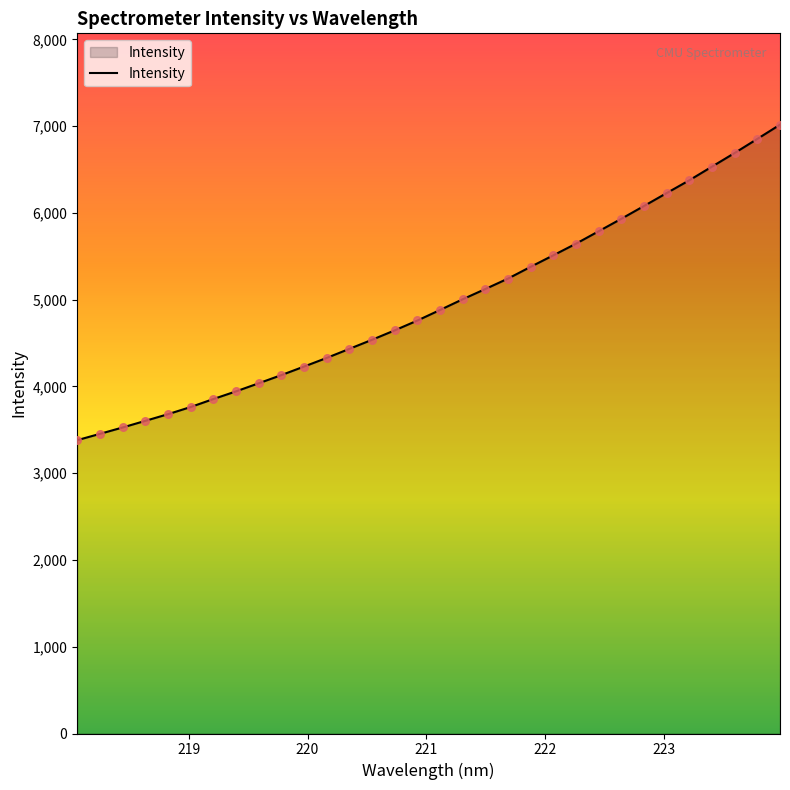

What is the difference between the maximum and minimum values?

3637.0